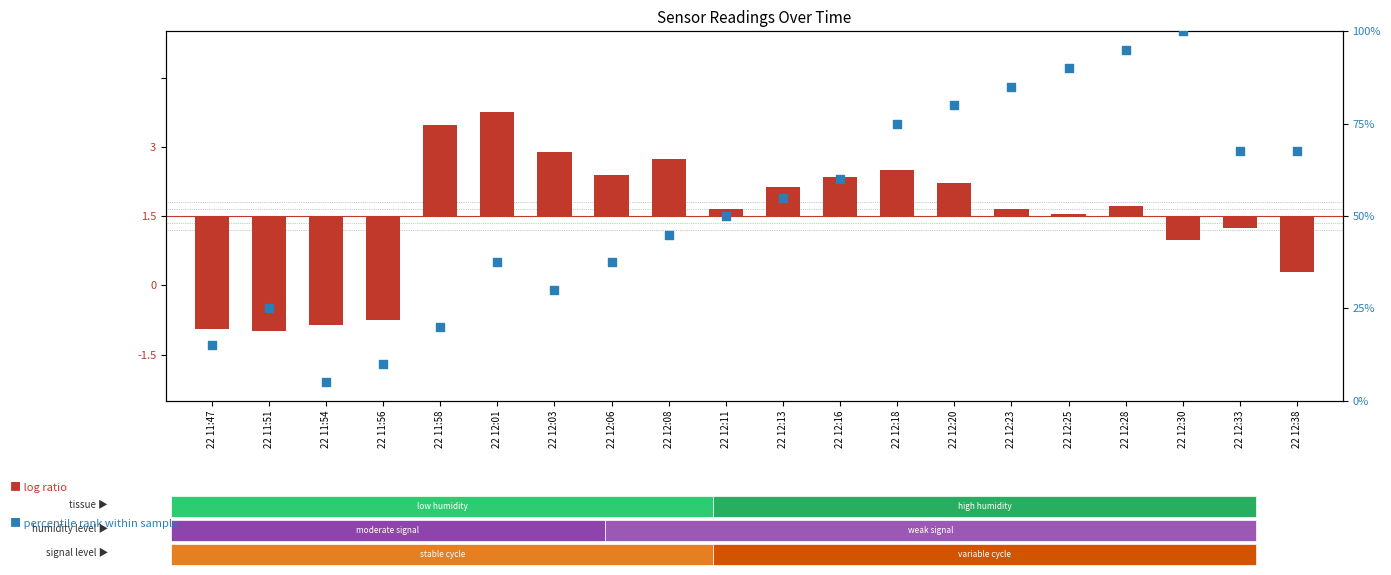

What is the total value across all series at 22 12:20?

87.2